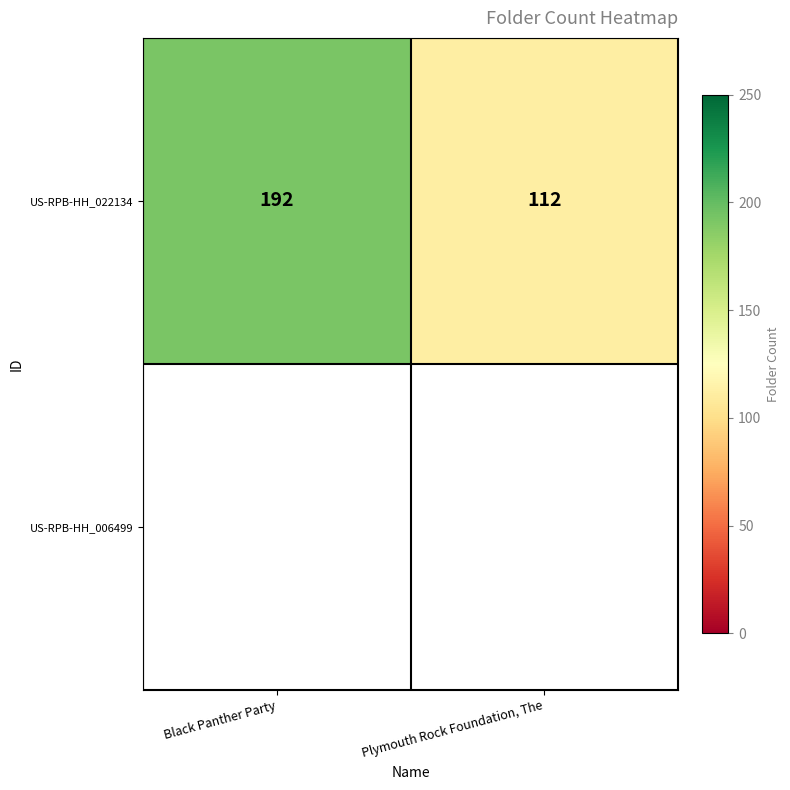

At which label is the value closest to 152?

Black Panther Party